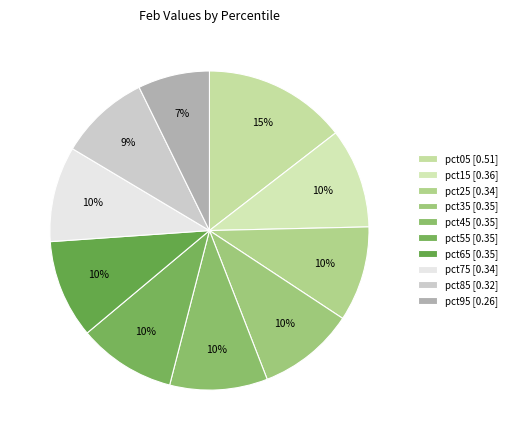

Count the number of slices in the pie.

10